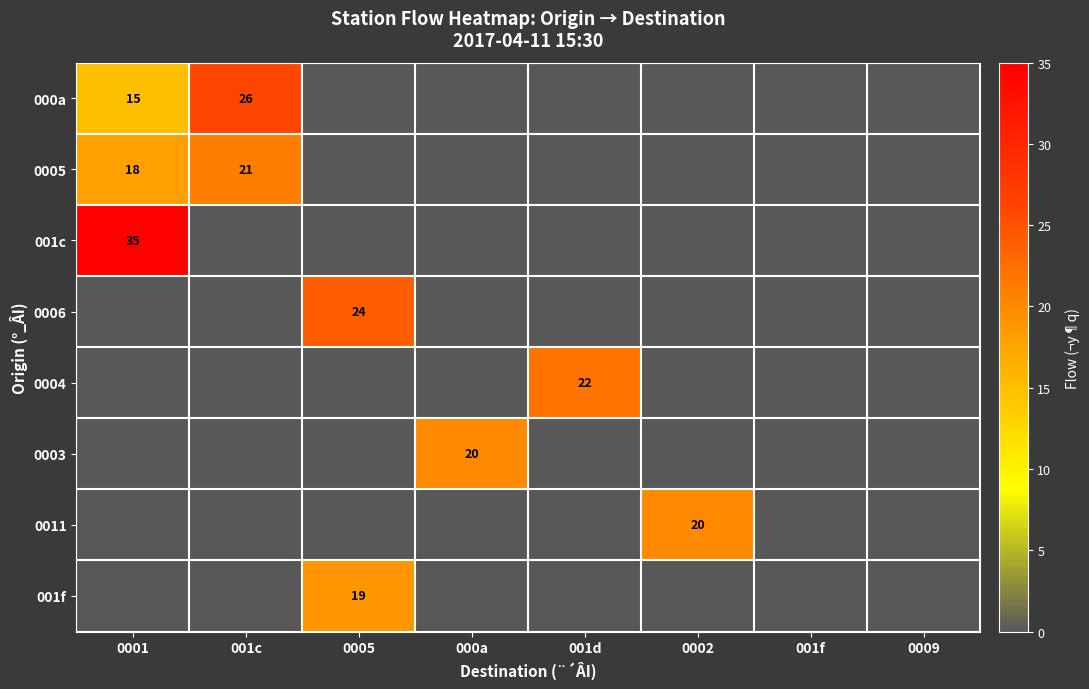

What is the total value across all series at 001d?

22